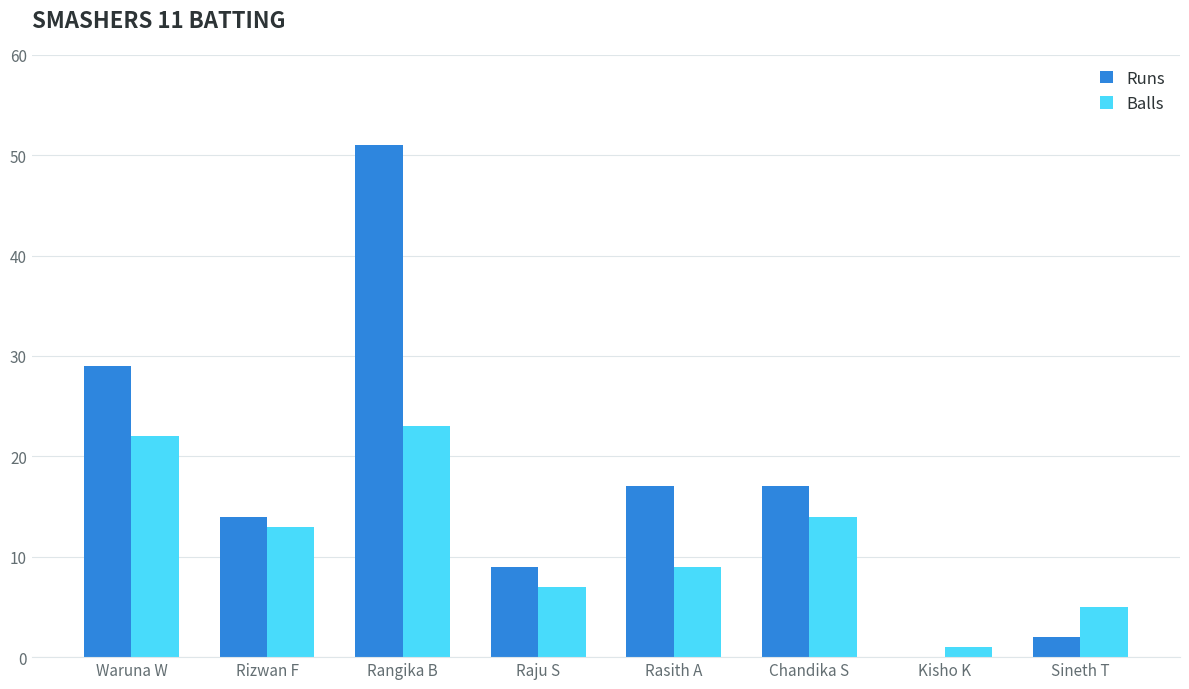

What is the highest value of the Runs series?

51